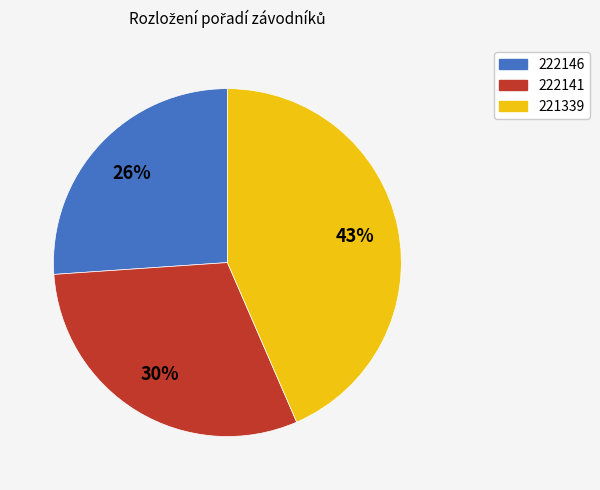

Combined, do 222146 and 221339 account for over 50%?

Yes